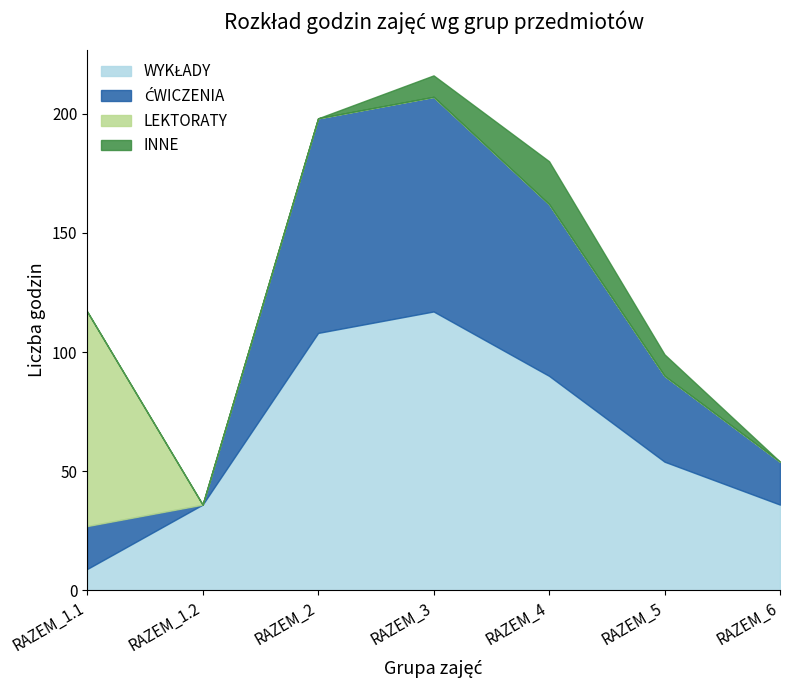

Which category has the lowest value across all series?

RAZEM_1.2